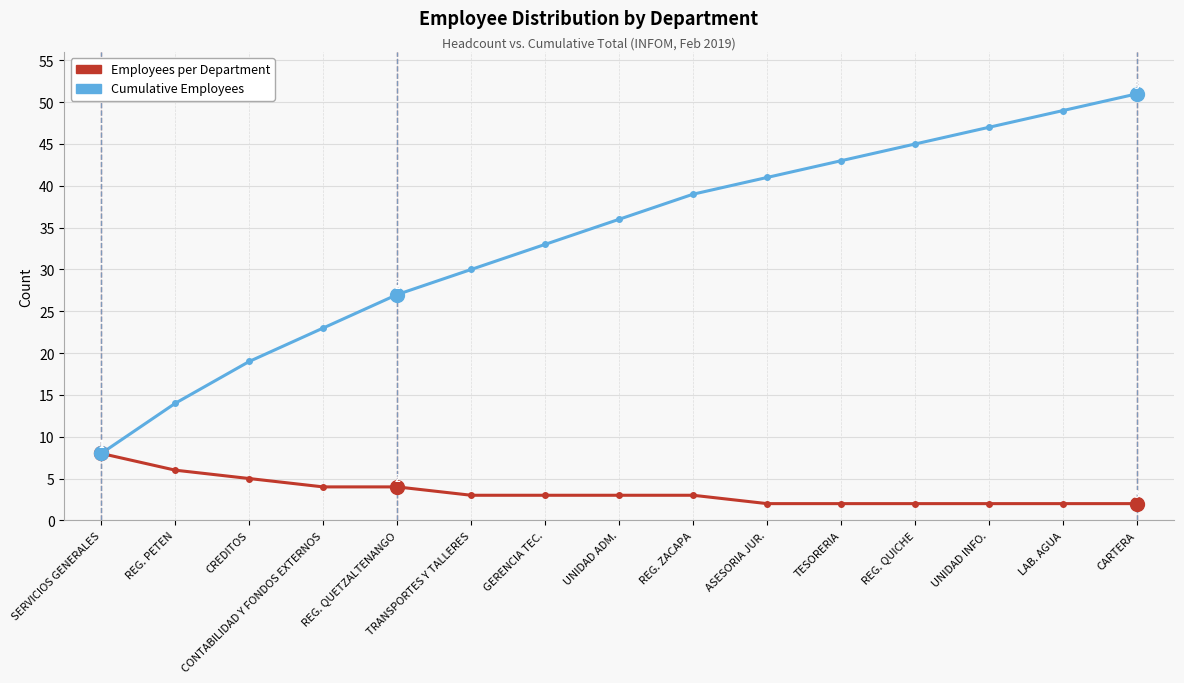

True or false: Employees per Department has a value of 4 at CONTABILIDAD Y FONDOS EXTERNOS.

True